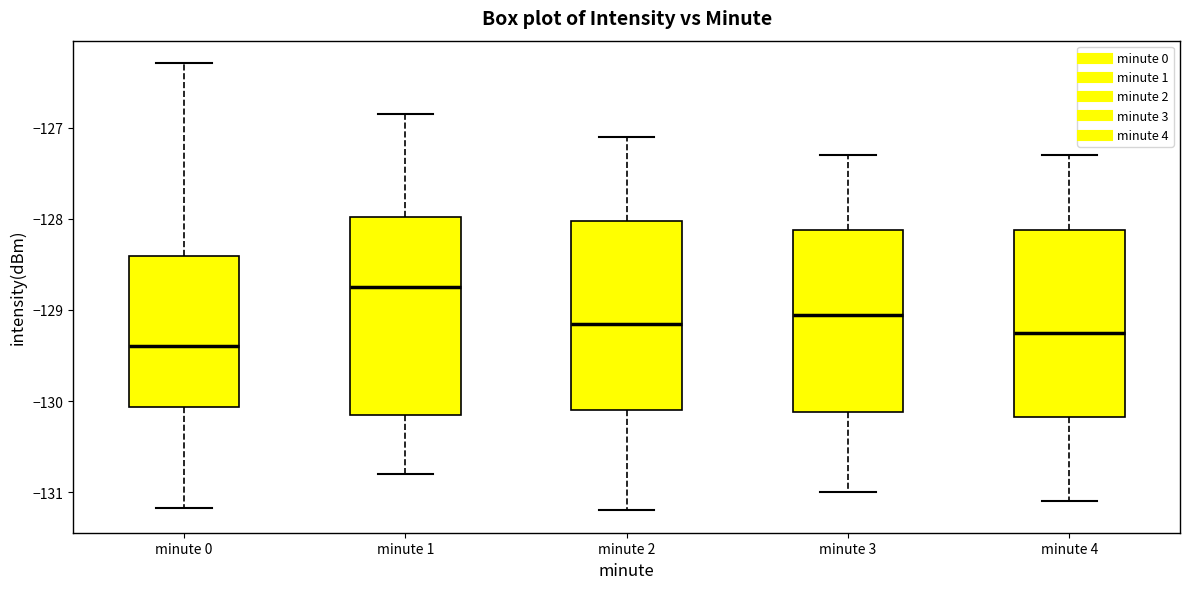

Reading left to right, transcribe this box plot: for each box, give where its median line is, the range the box spans, and where its two whiskers end, as read against the y-axis. The values are not printed on the chart, so give them approximately, as read against the axis.

minute 0: median -129.4, box -130.1 to -128.4, whiskers -131.2 to -126.3
minute 1: median -128.7, box -130.2 to -128.0, whiskers -130.8 to -126.9
minute 2: median -129.1, box -130.1 to -128.0, whiskers -131.2 to -127.1
minute 3: median -129.0, box -130.1 to -128.1, whiskers -131.0 to -127.3
minute 4: median -129.2, box -130.2 to -128.1, whiskers -131.1 to -127.3